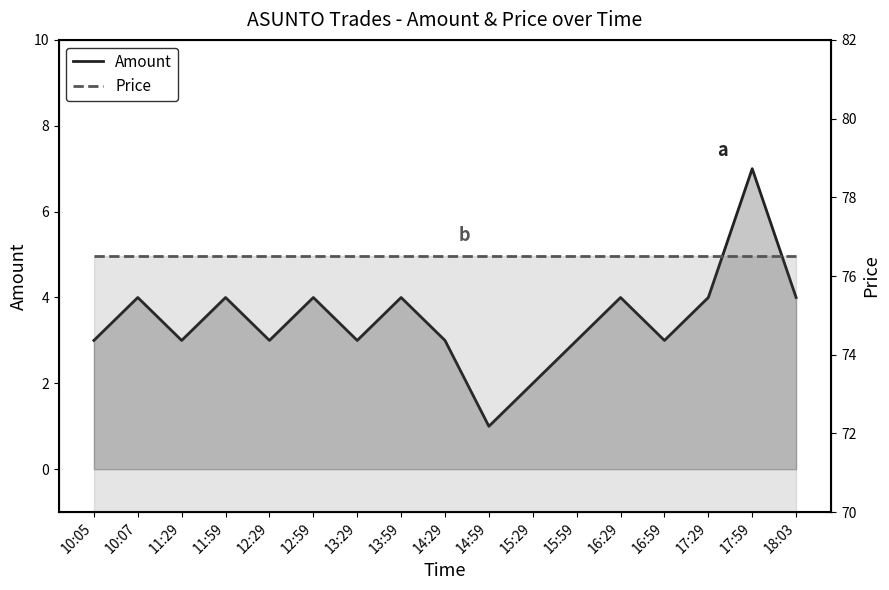

Which series has the largest range (max minus min)?

Amount